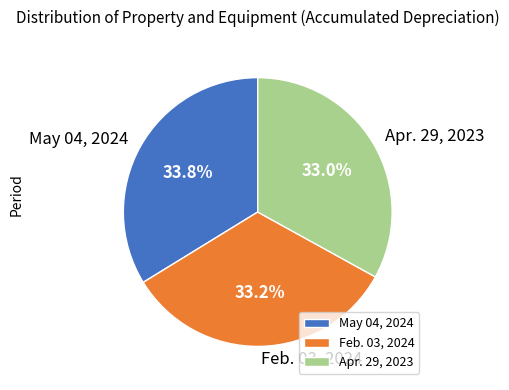

To the nearest percent, what portion does Feb. 03, 2024 represent?

33%